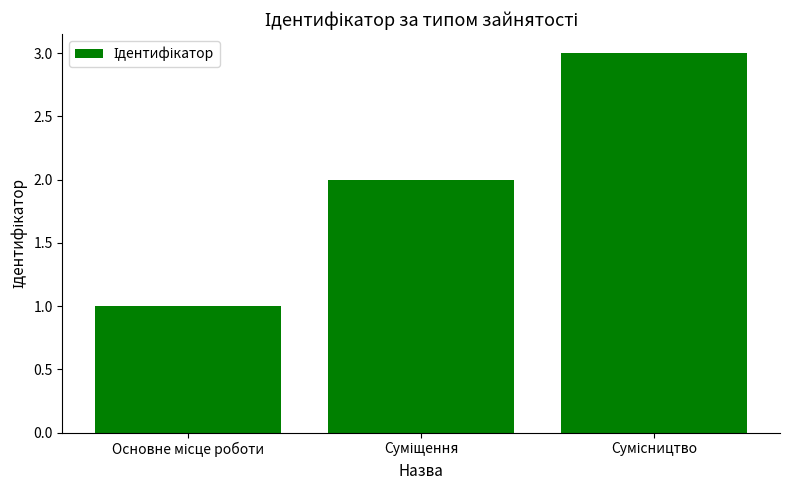

What is the sum of all values?

6